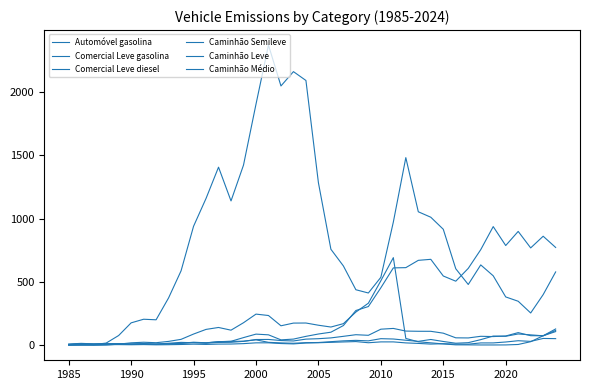

How many times do Caminhão Médio and Caminhão Leve cross each other?

9